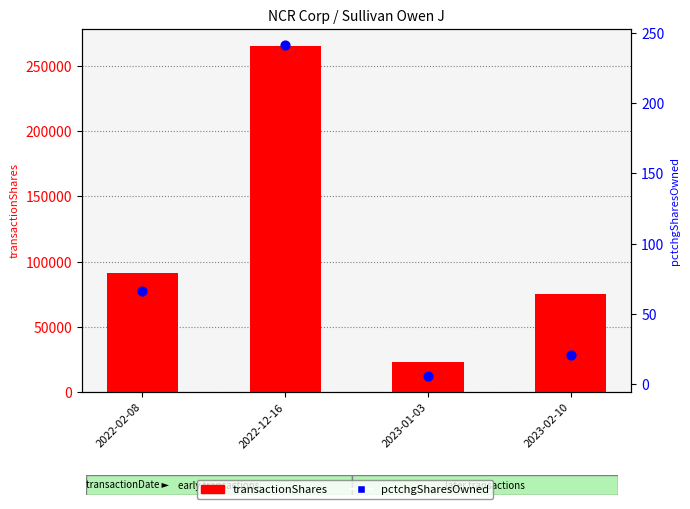

What is the total value across all series at 2022-12-16?

265408